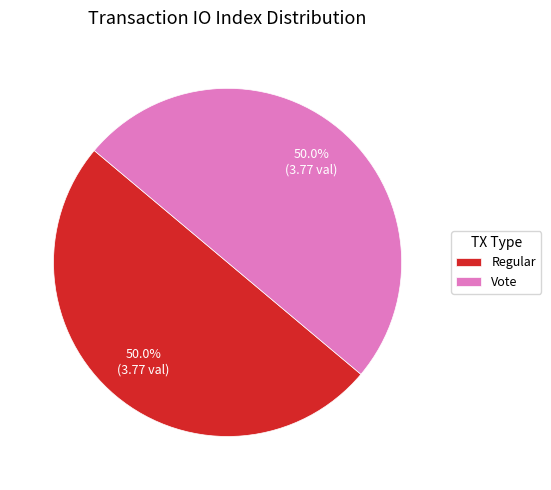

Approximately how many times larger is the value at Vote compared to Regular?

1.0